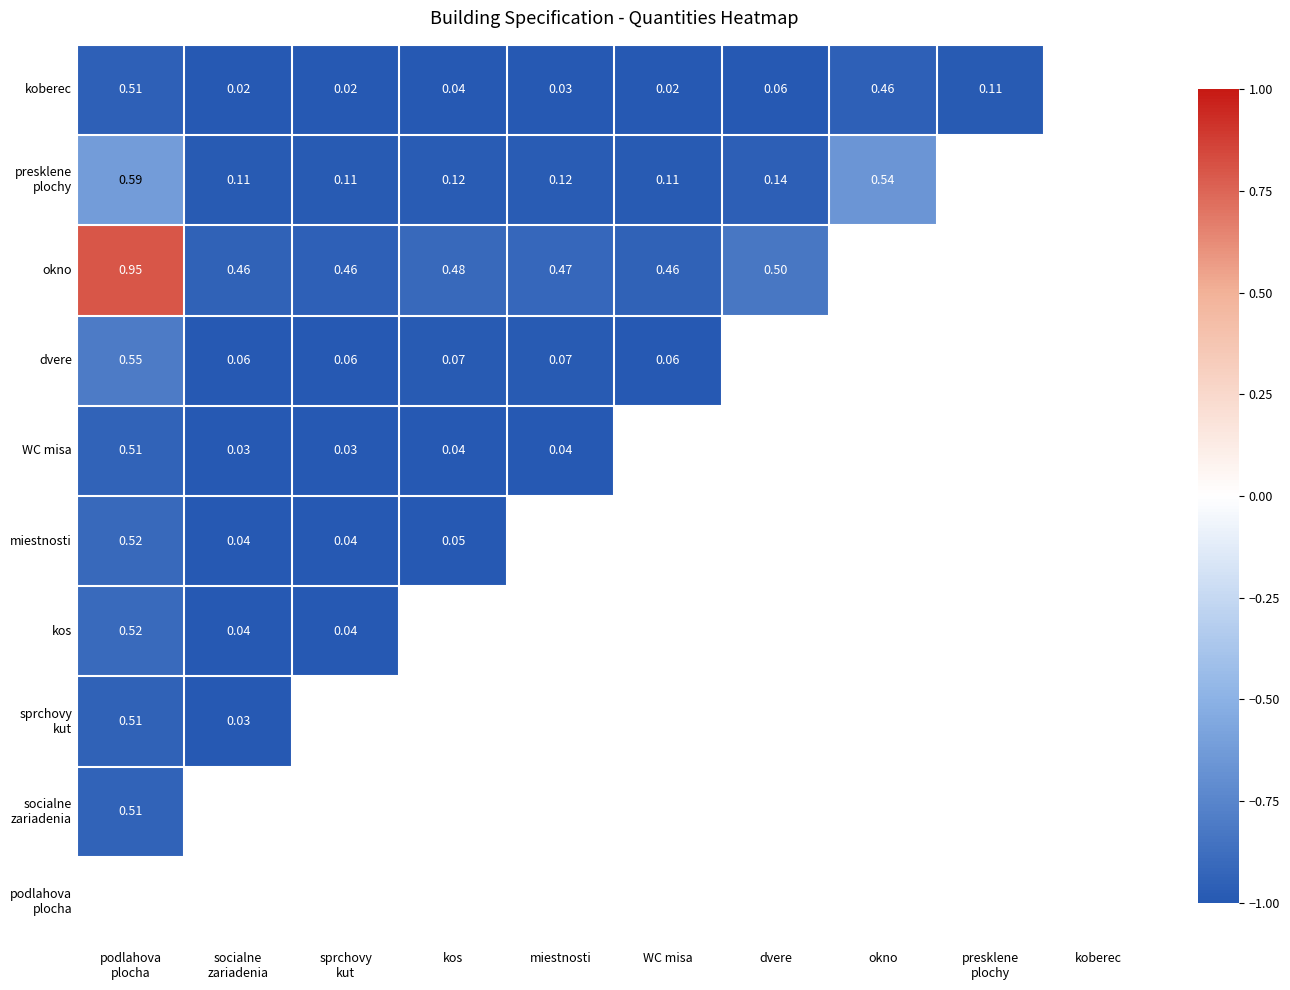

At which label does okno reach its peak?

podlahova plocha